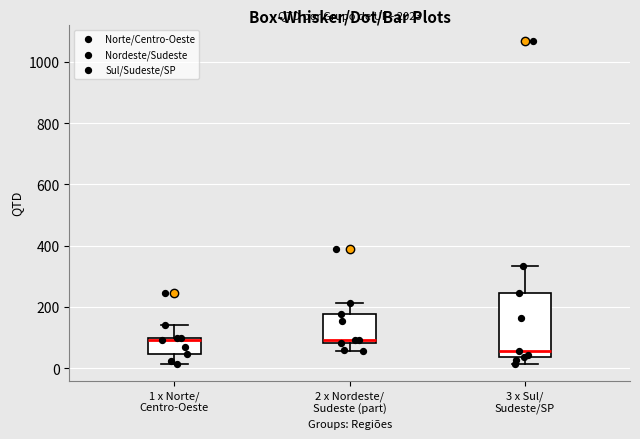

Where is the lower edge of the box for 1 x Norte/ Centro-Oeste on the y-axis? The values are not printed on the chart, so give them approximately, as read against the axis.

40